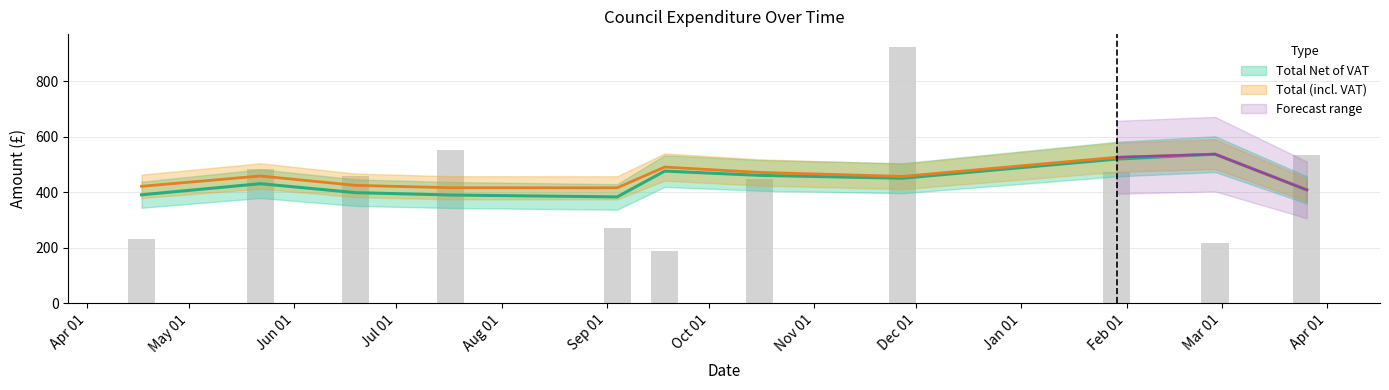

Is the value of Total at 30 greater than the value of Total Net of VAT at 11?

No